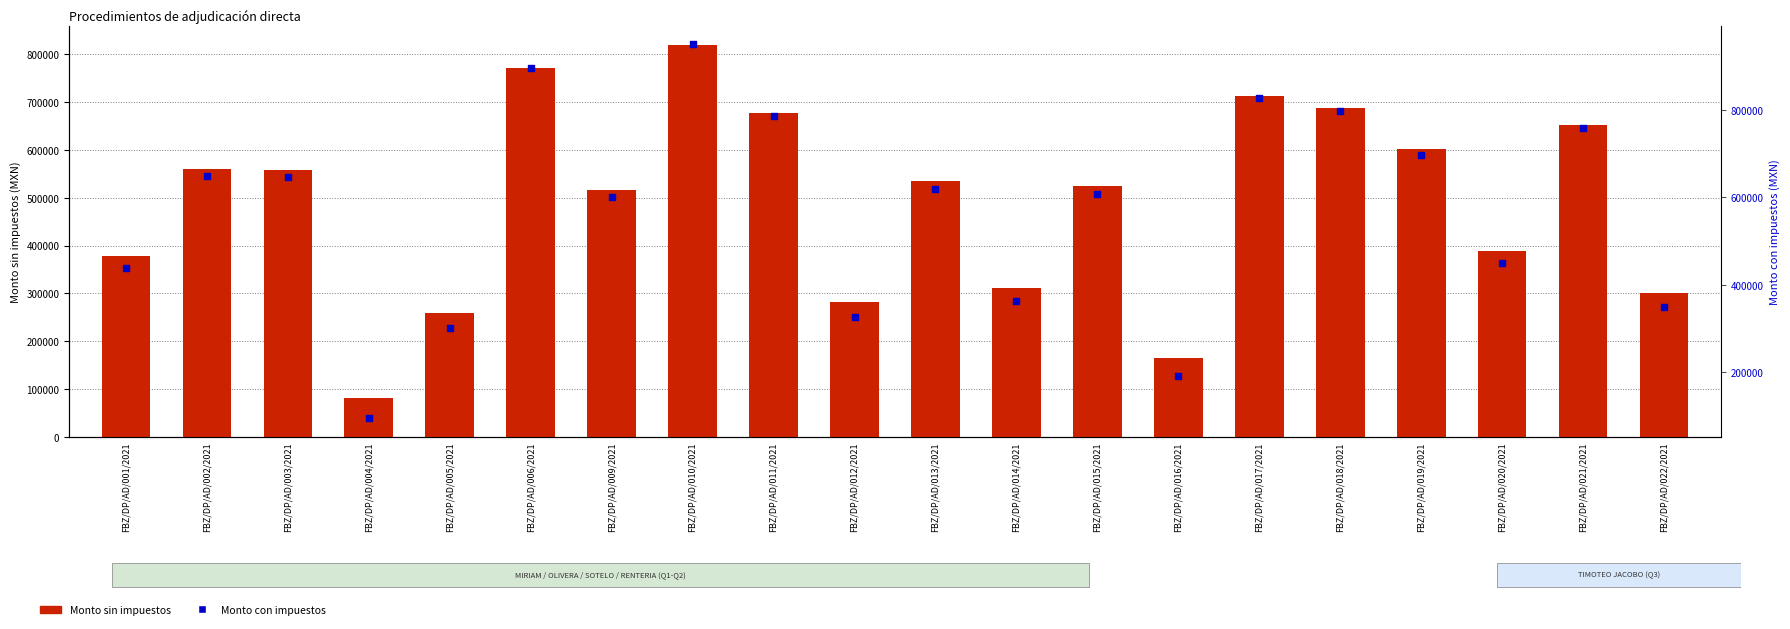

Which series has the largest total across all categories?

Monto con impuestos